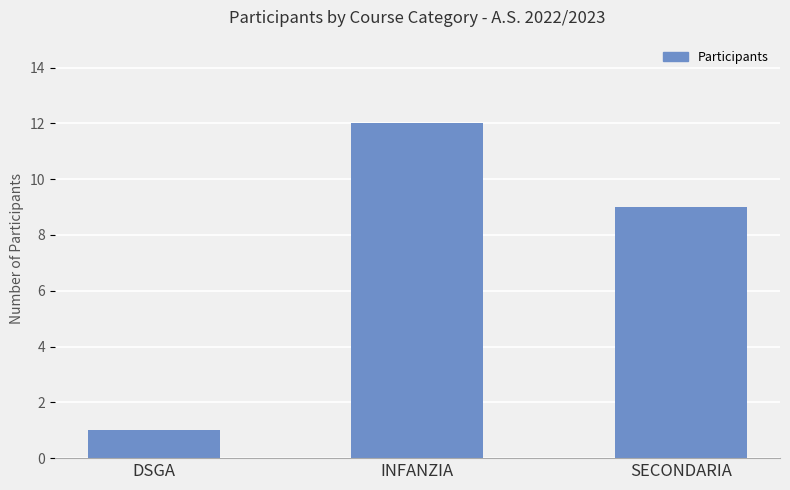

List the labels in order of value, largest first.

INFANZIA, SECONDARIA, DSGA